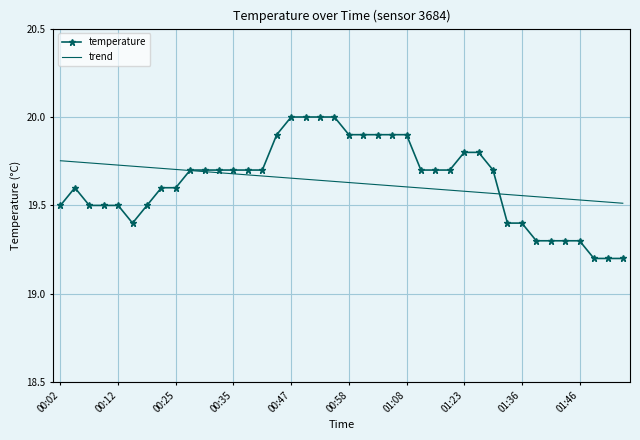

At how many categories does at least one series exceed 19?

40